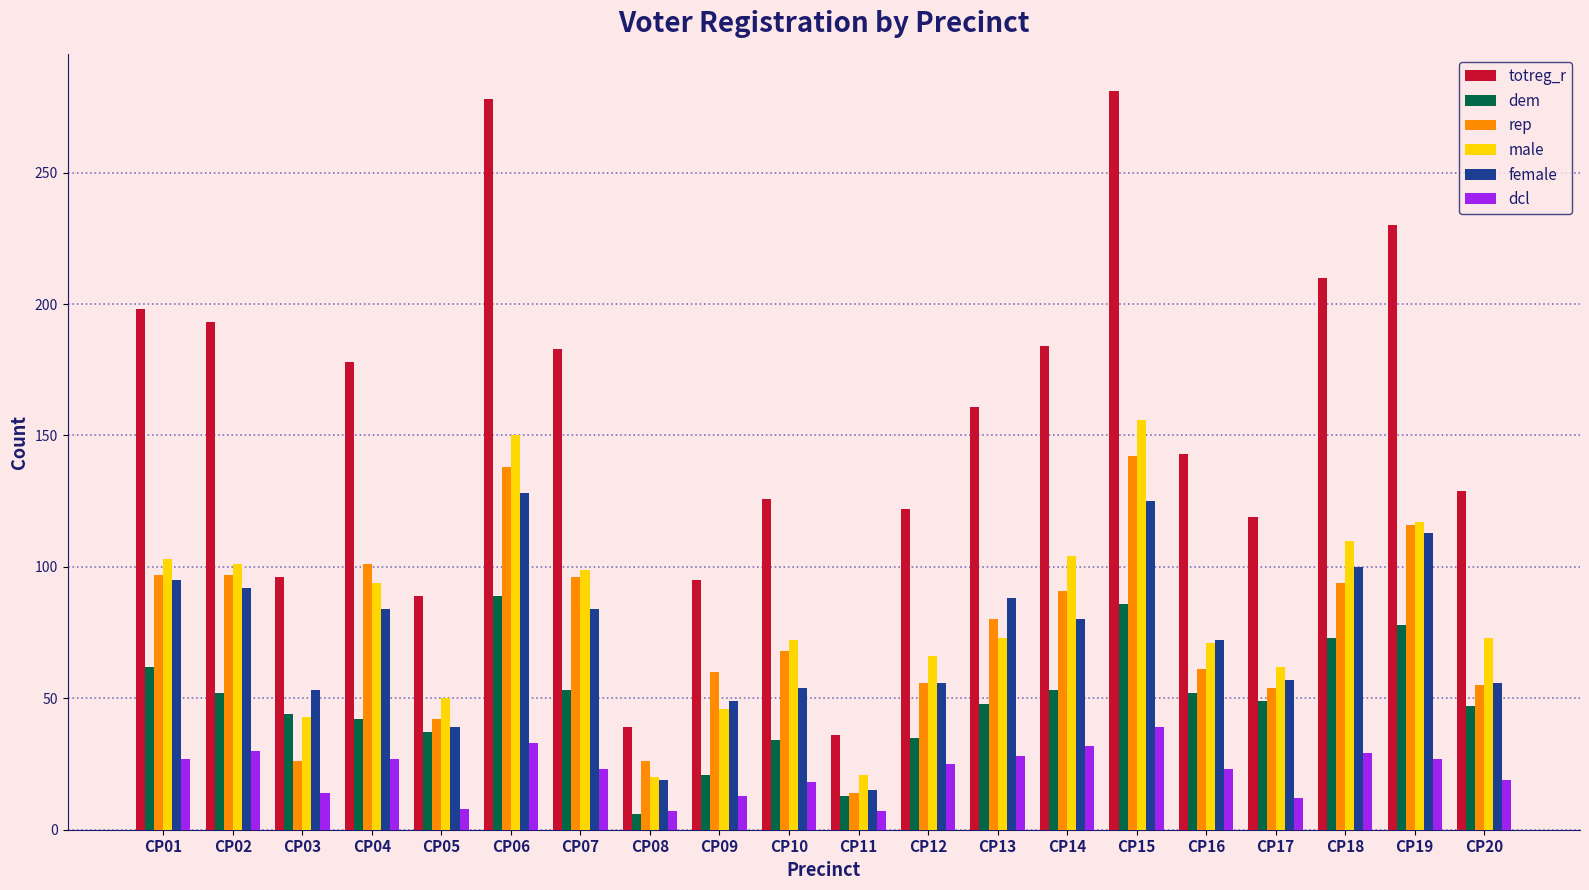

At how many categories does at least one series exceed 56?

18